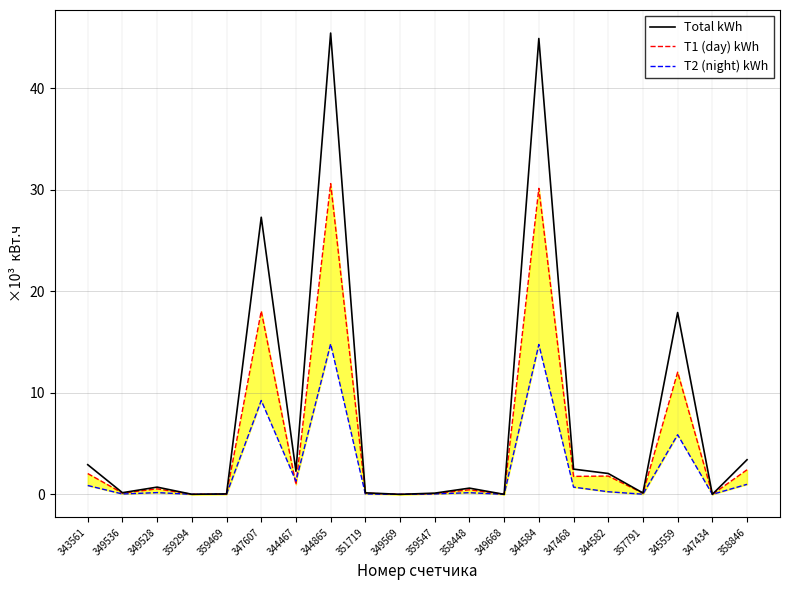

The value of T1 (day) kWh at 344865 is 30628.1. True or false?

True